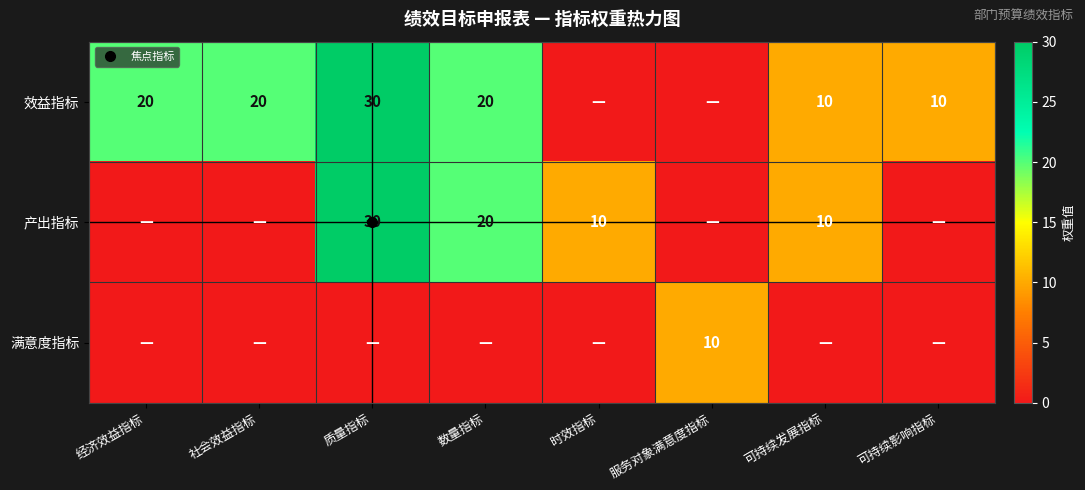

Which category has the lowest value in the 产出指标 series?

经济效益指标